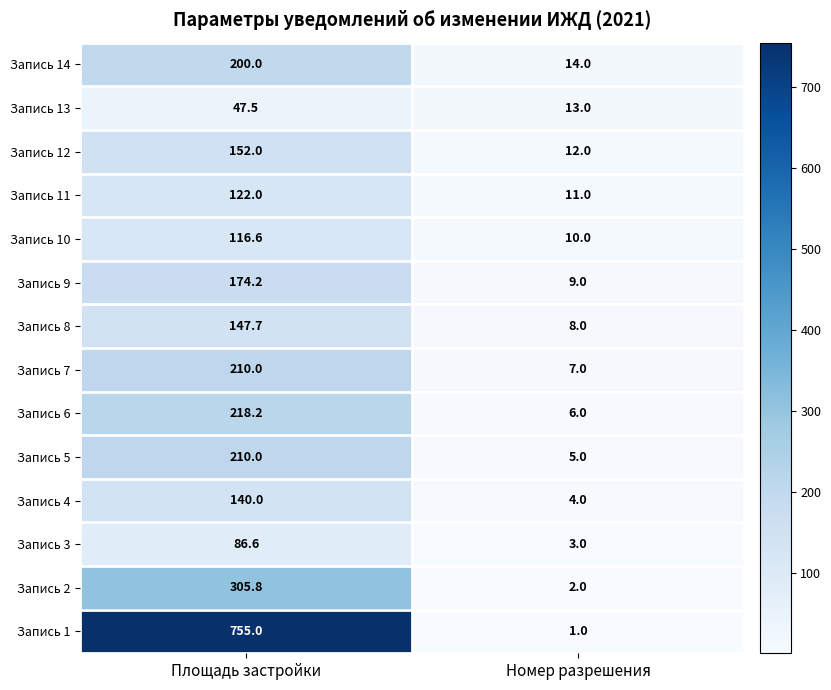

Which series has the widest spread of values?

Запись 1